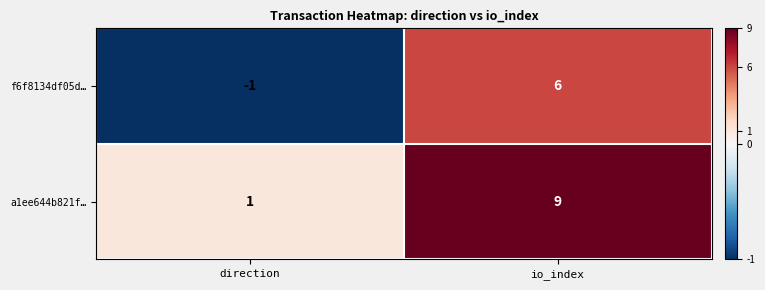

What is the minimum value shown in the chart?

-1